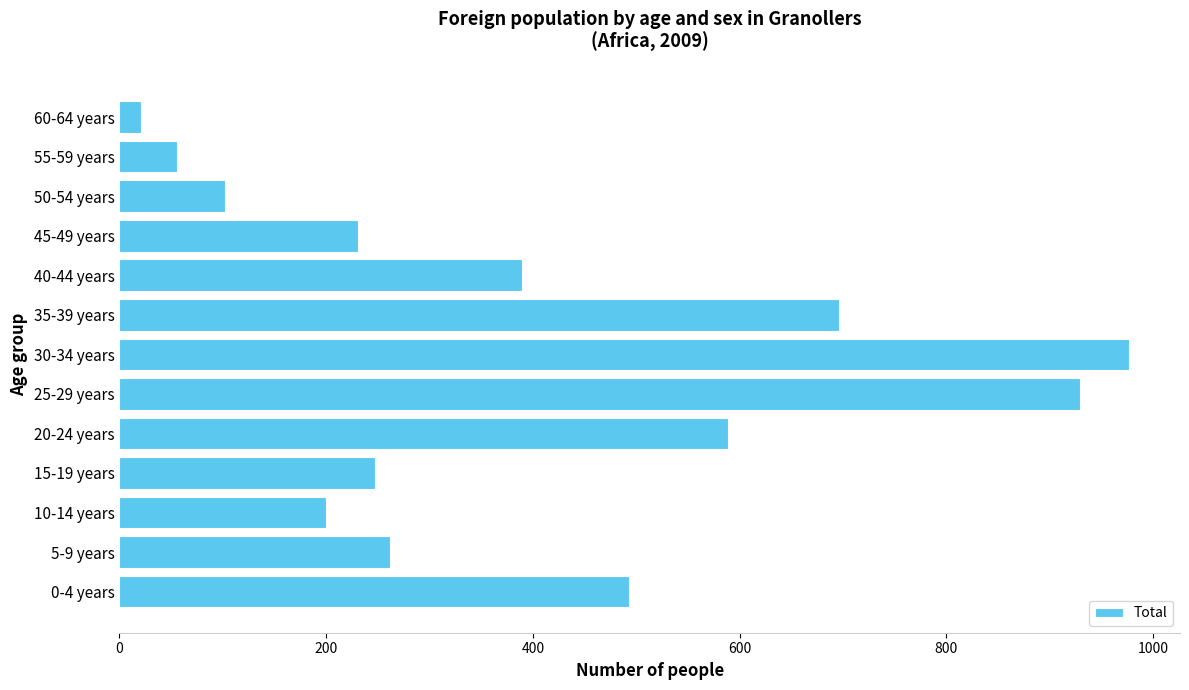

The chart shows a value of 93 at 55-59 years. True or false?

False